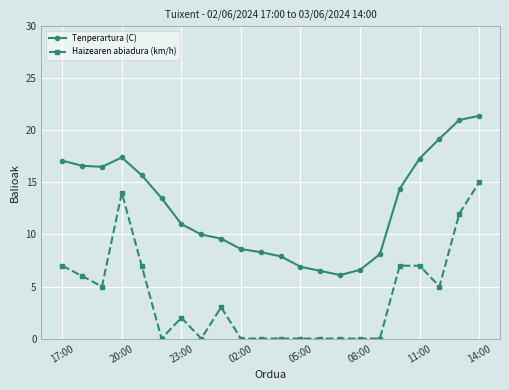

True or false: Tenperartura (C) and Haizearen abiadura (km/h) intersect in this chart.

False